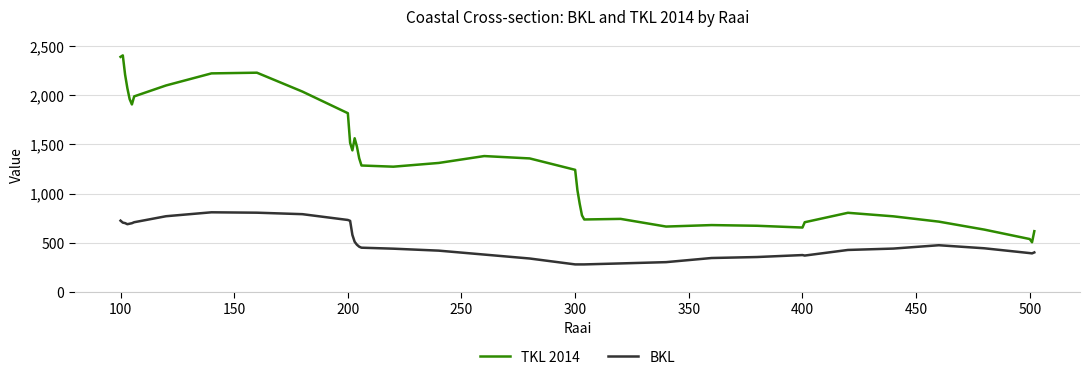

What is the minimum value shown in the chart?

280